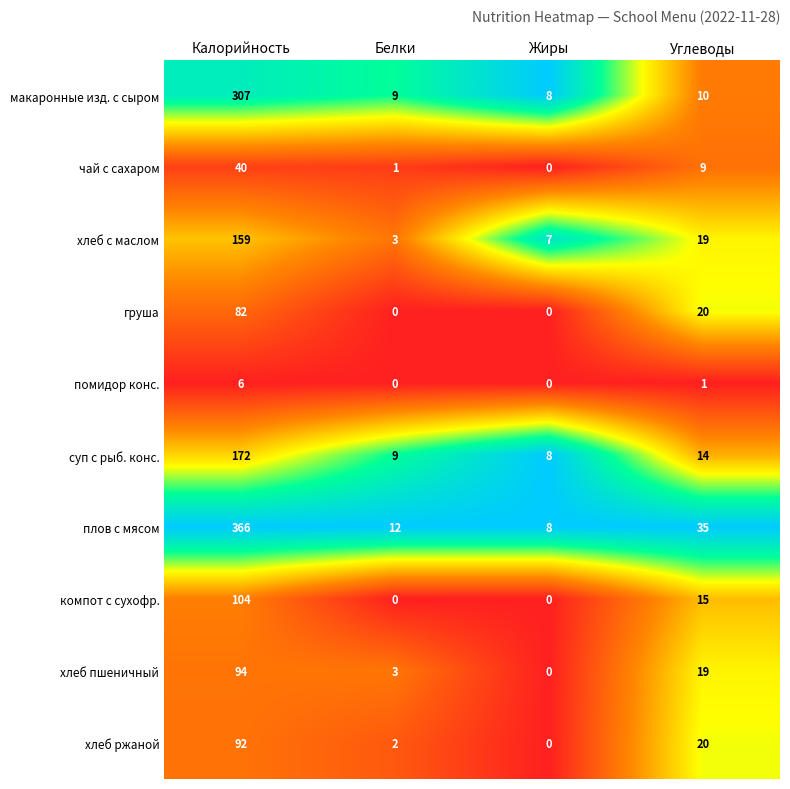

Which series has the largest range (max minus min)?

плов с мясом